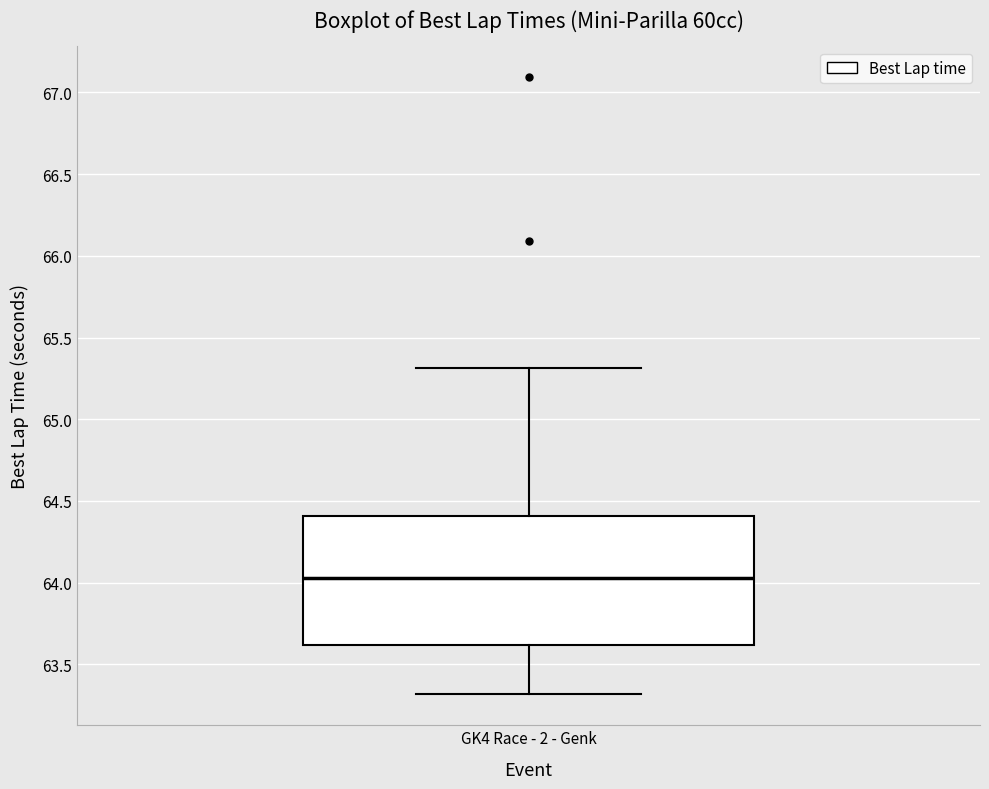

Transcribe this box plot: give where the median line is, the range the box spans, and where the two whiskers end, as read against the y-axis. The values are not printed on the chart, so give them approximately, as read against the axis.

median 64.05, box 63.60 to 64.40, whiskers 63.30 to 65.30